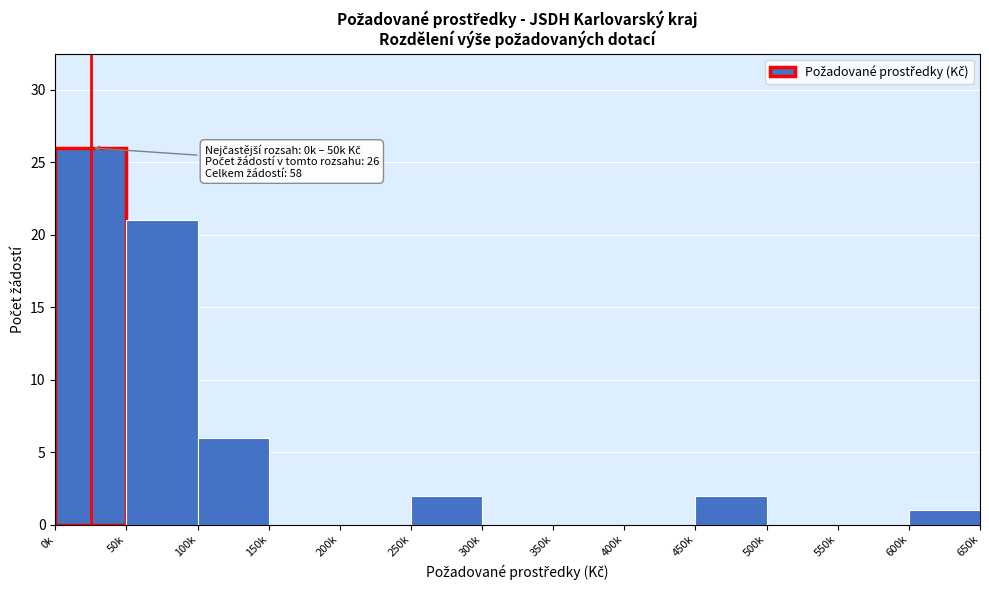

Reading right to left, transcribe all the data shown in this chart.

600k=1	550k=0	500k=0	450k=2	400k=0	350k=0	300k=0	250k=2	200k=0	150k=0	100k=6	50k=21	0k=26